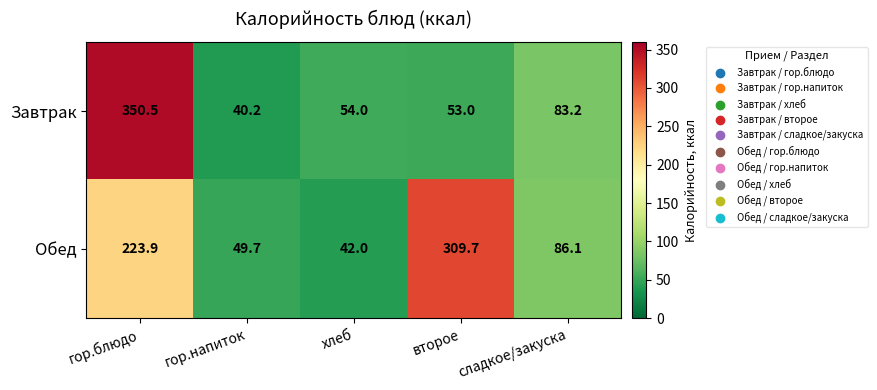

What is the average value of the Завтрак series?

116.2